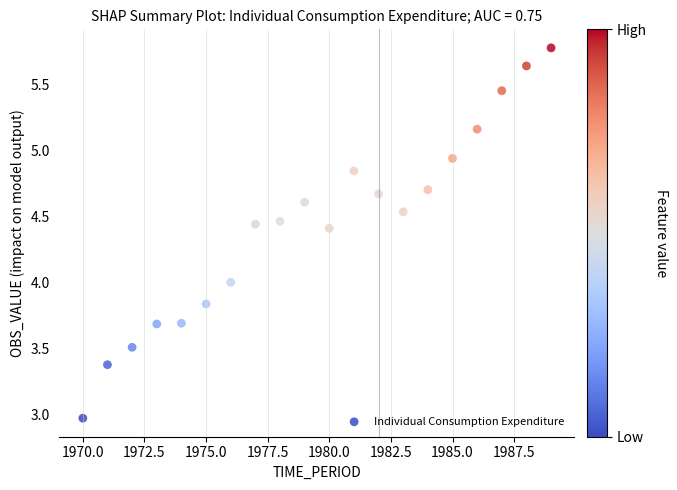

What is the range of X values (max minus min)?

19.0